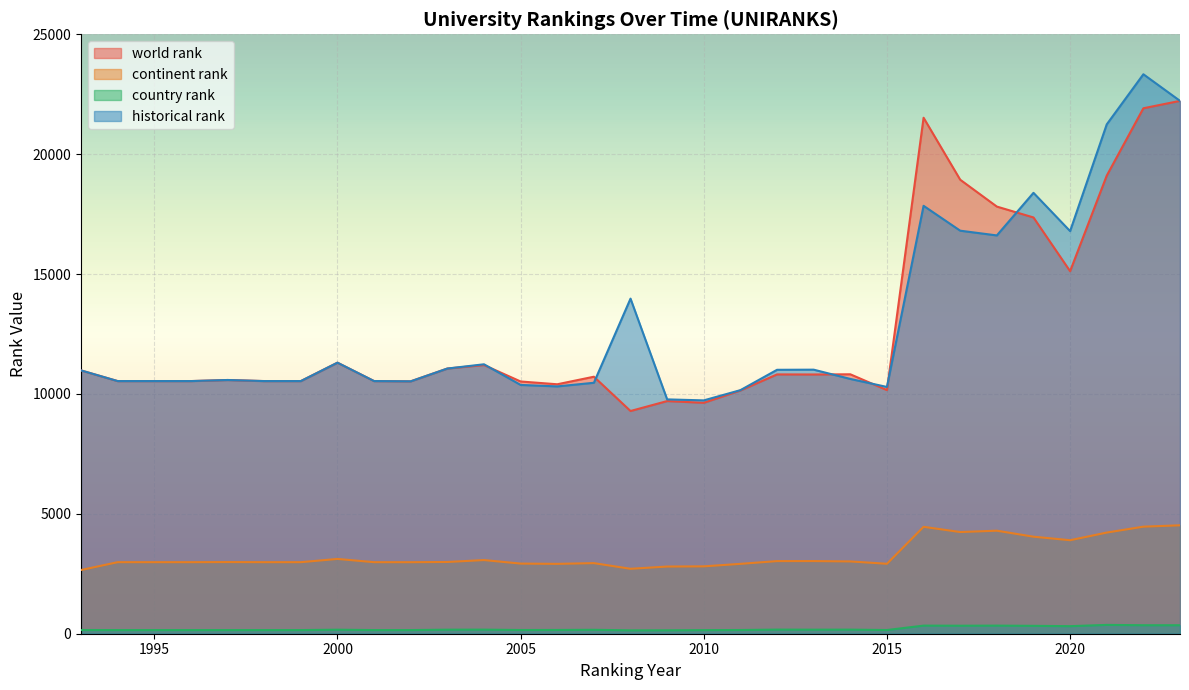

Reading right to left, extract all data points from this chart.

world rank: 2023=22224.0	2022=21915.0	2021=19106.0	2020=15120.0	2019=17361.0	2018=17815.0	2017=18935.0	2016=21520.0	2015=10161.0	2014=10820.0	2013=10812.0	2012=10815.0	2011=10145.0	2010=9631.0	2009=9703.0	2008=9289.0	2007=10719.0	2006=10404.0	2005=10520.0	2004=11205.0	2003=11060.0	2002=10527.0	2001=10537.0	2000=11305.0	1999=10537.0	1998=10537.0	1997=10582.0	1996=10537.0	1995=10537.0	1994=10537.0	1993=10982.0
continent rank: 2023=4522.0	2022=4465.0	2021=4219.0	2020=3900.0	2019=4047.0	2018=4297.0	2017=4241.0	2016=4459.0	2015=2917.0	2014=3015.0	2013=3030.0	2012=3029.0	2011=2914.0	2010=2810.0	2009=2802.0	2008=2708.0	2007=2944.0	2006=2914.0	2005=2925.0	2004=3072.0	2003=2992.0	2002=2983.0	2001=2984.0	2000=3119.0	1999=2984.0	1998=2984.0	1997=2988.0	1996=2984.0	1995=2984.0	1994=2984.0	1993=2657.0
country rank: 2023=354.0	2022=354.0	2021=368.0	2020=315.0	2019=329.0	2018=338.0	2017=334.0	2016=338.0	2015=154.0	2014=171.0	2013=169.0	2012=172.0	2011=155.0	2010=150.0	2009=143.0	2008=141.0	2007=164.0	2006=157.0	2005=155.0	2004=171.0	2003=169.0	2002=152.0	2001=152.0	2000=168.0	1999=152.0	1998=152.0	1997=152.0	1996=152.0	1995=152.0	1994=152.0	1993=155.0
historical rank: 2023=22224.0	2022=23333.5	2021=21243.5	2020=16791.5	2019=18388.0	2018=16612.0	2017=16809.3	2016=17846.7	2015=10292.0	2014=10626.5	2013=11013.0	2012=11007.5	2011=10158.5	2010=9732.0	2009=9773.5	2008=13976.0	2007=10466.5	2006=10315.0	2005=10376.5	2004=11237.5	2003=11060.0	2002=10527.0	2001=10537.0	2000=11305.0	1999=10537.0	1998=10537.0	1997=10582.0	1996=10537.0	1995=10537.0	1994=10537.0	1993=10982.0